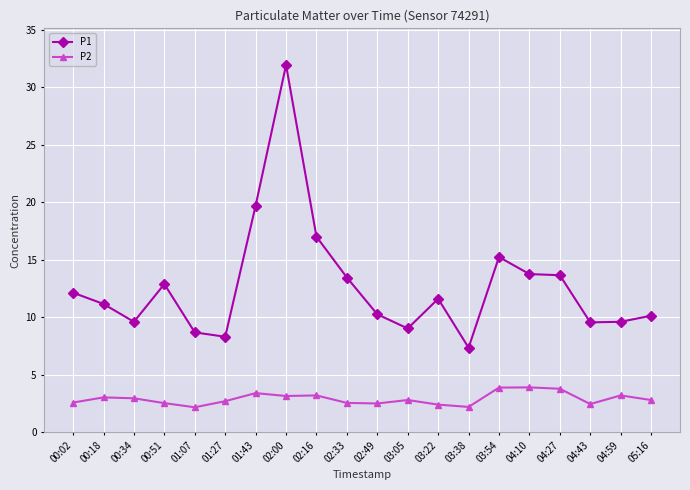

At how many categories does at least one series exceed 2?

20